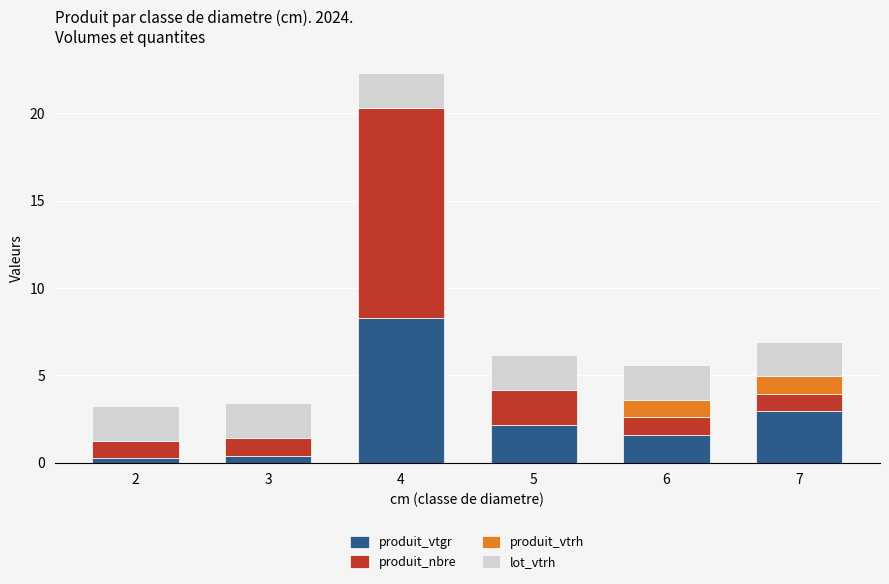

What is the total value across all series at 6?

5.6